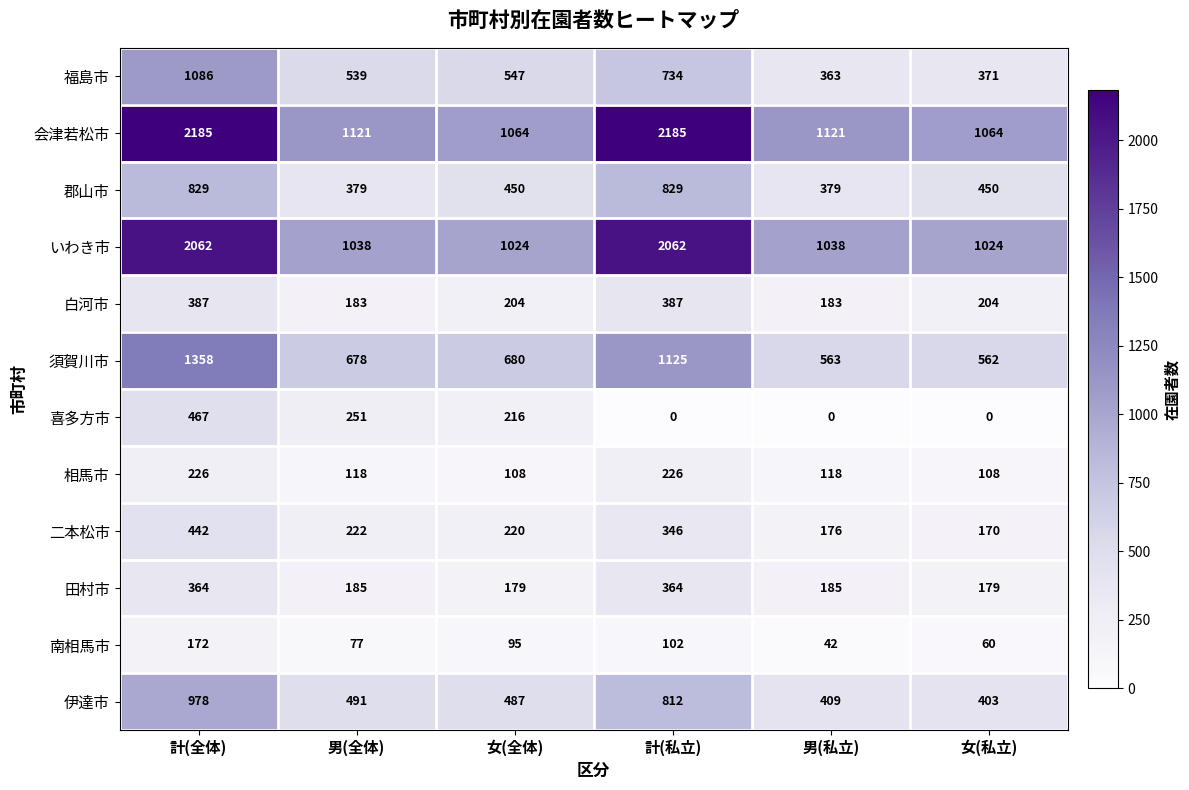

What is the sum of all 郡山市 values?

3316